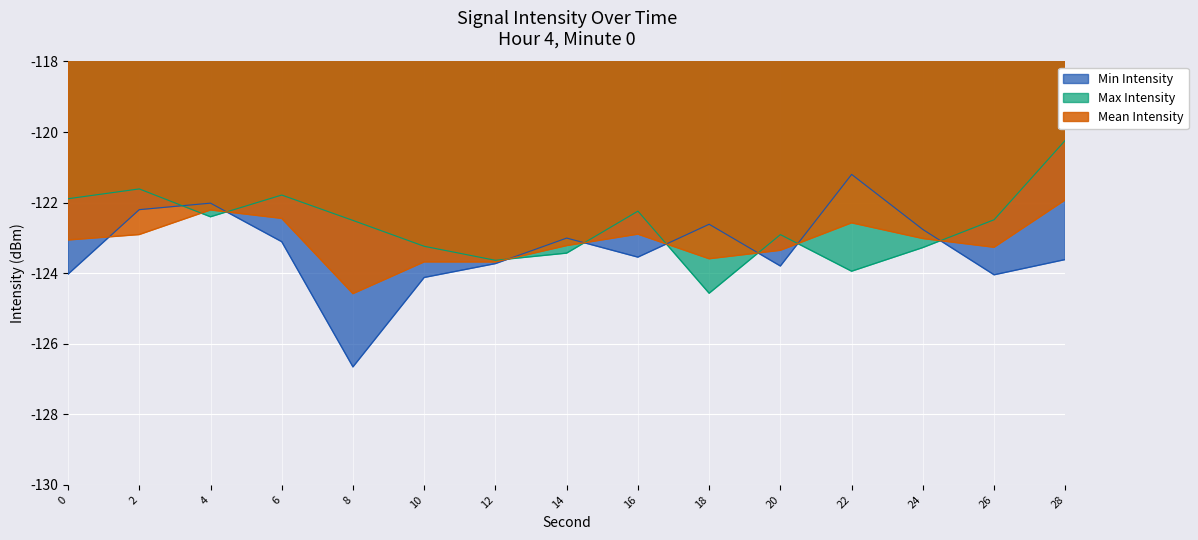

Rank the series at 4 from highest to lowest value.

Min Intensity, Mean Intensity, Max Intensity